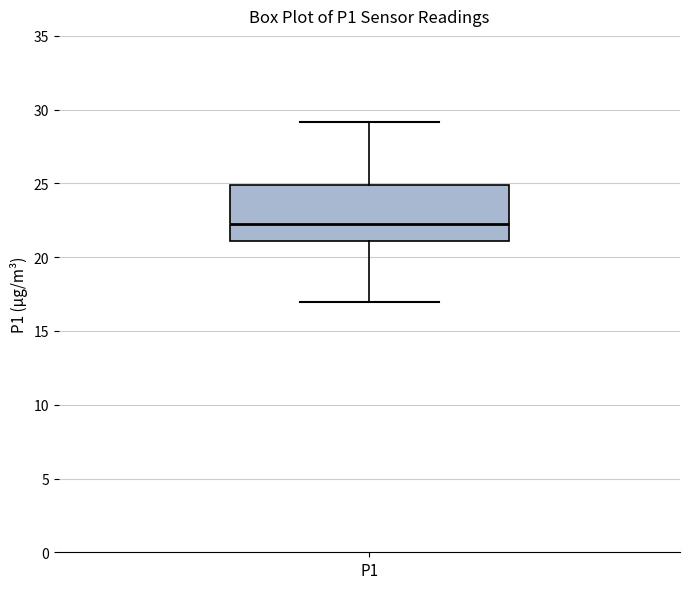

Where is the lower edge of the box for P1 on the y-axis? The values are not printed on the chart, so give them approximately, as read against the axis.

21.0